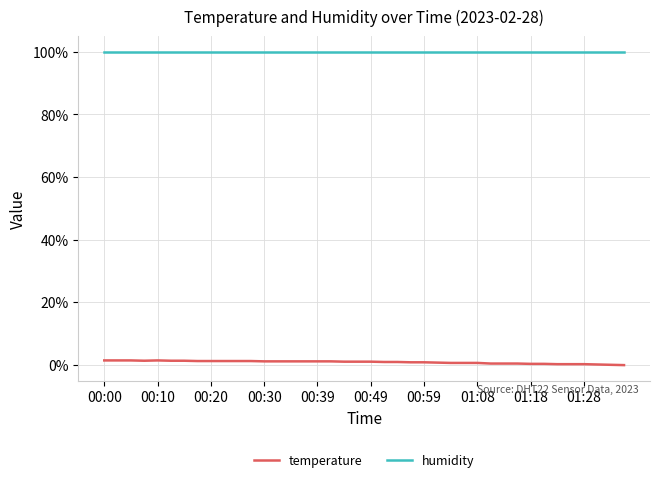

What is the lowest value of the humidity series?

99.9